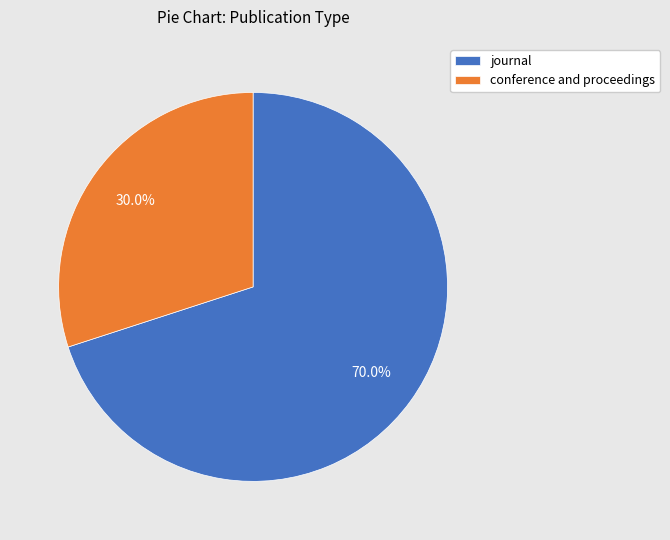

Do conference and proceedings and journal together represent more than half of the pie?

Yes